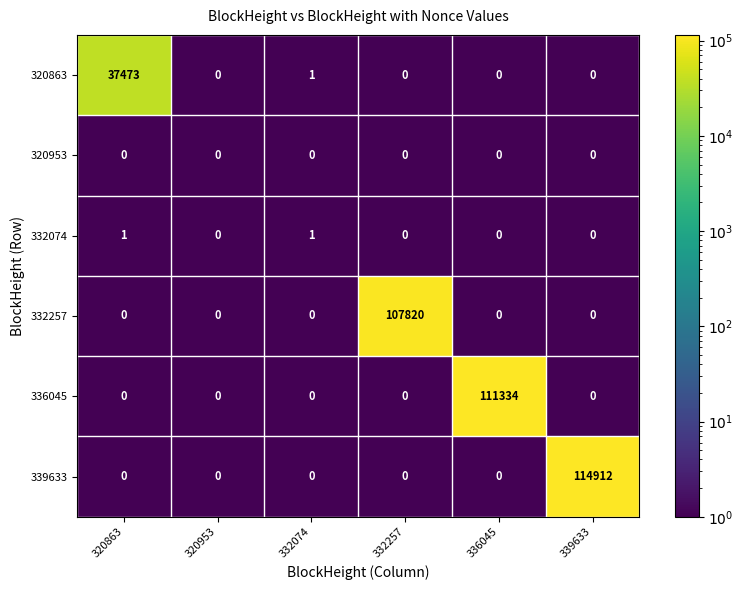

What is the difference between the highest and lowest values at 320863?

37473